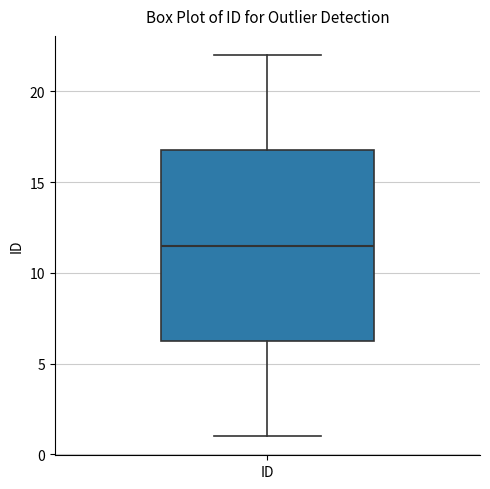

Transcribe this box plot: give where the median line is, the range the box spans, and where the two whiskers end, as read against the y-axis. The values are not printed on the chart, so give them approximately, as read against the axis.

median 11.5, box 6.5 to 17.0, whiskers 1.0 to 22.0